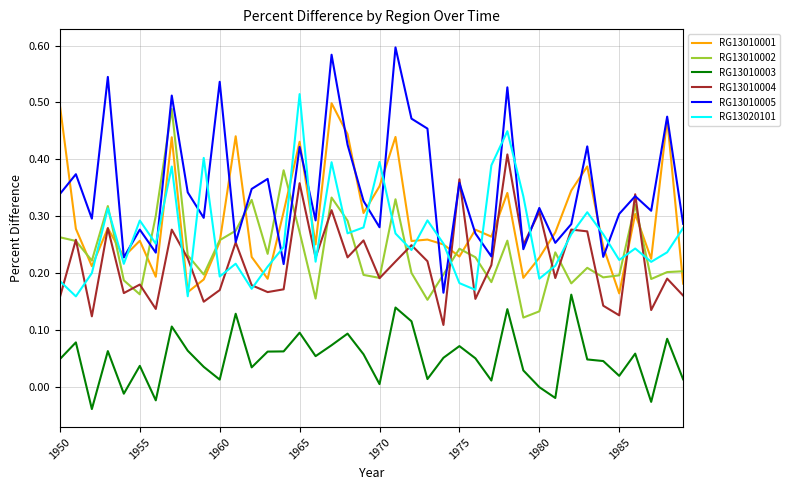

How many intersections are there between RG13010005 and RG13010002?

8